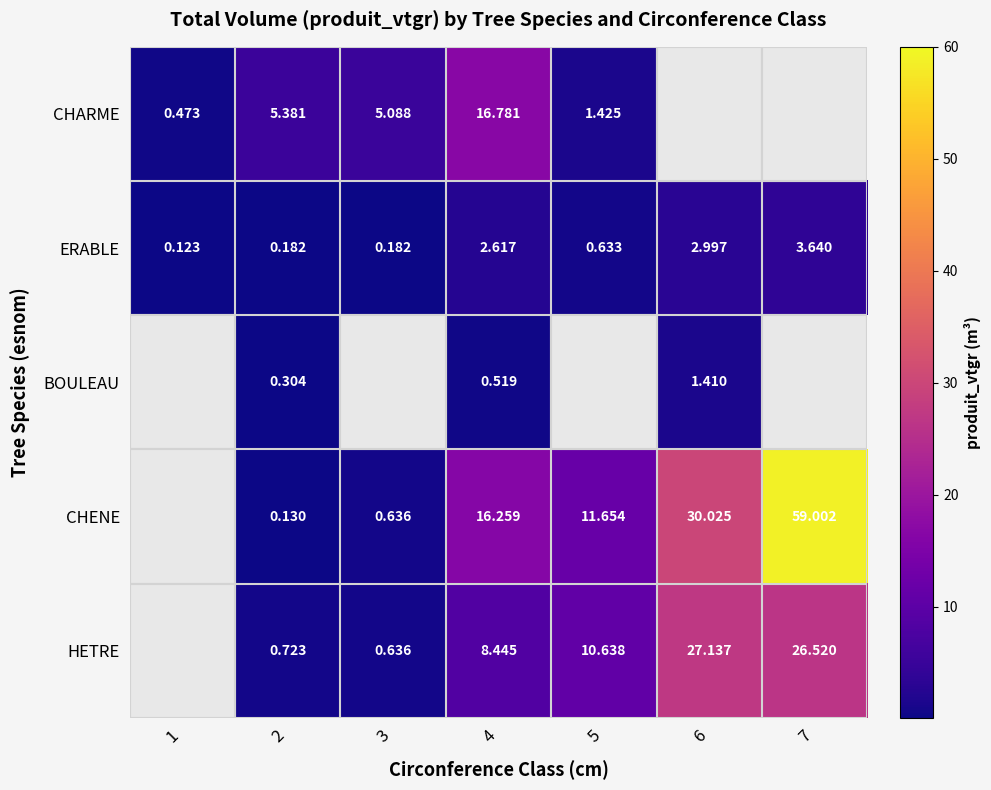

List the series in order of their peak value, highest first.

CHENE, HETRE, CHARME, ERABLE, BOULEAU